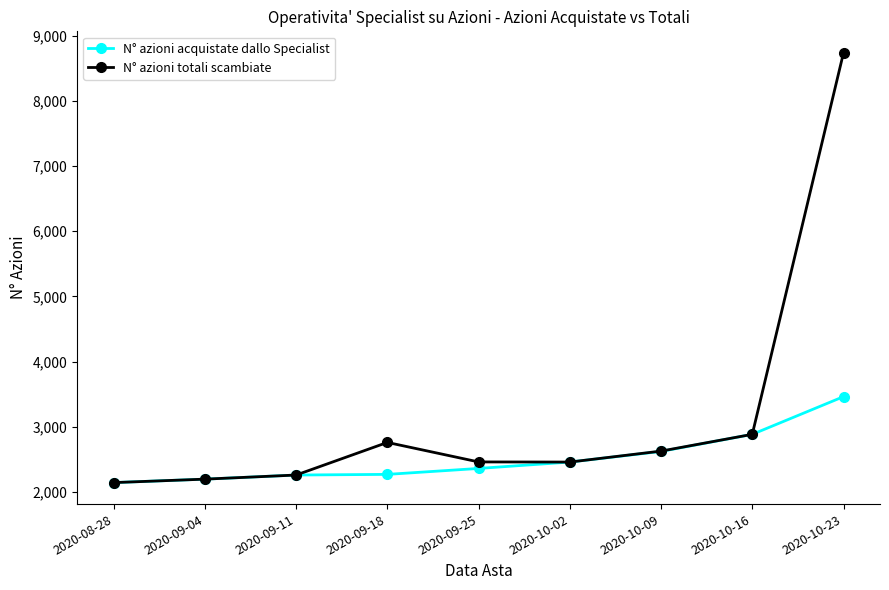

What is the total value across all series at 2020-10-09?

5253